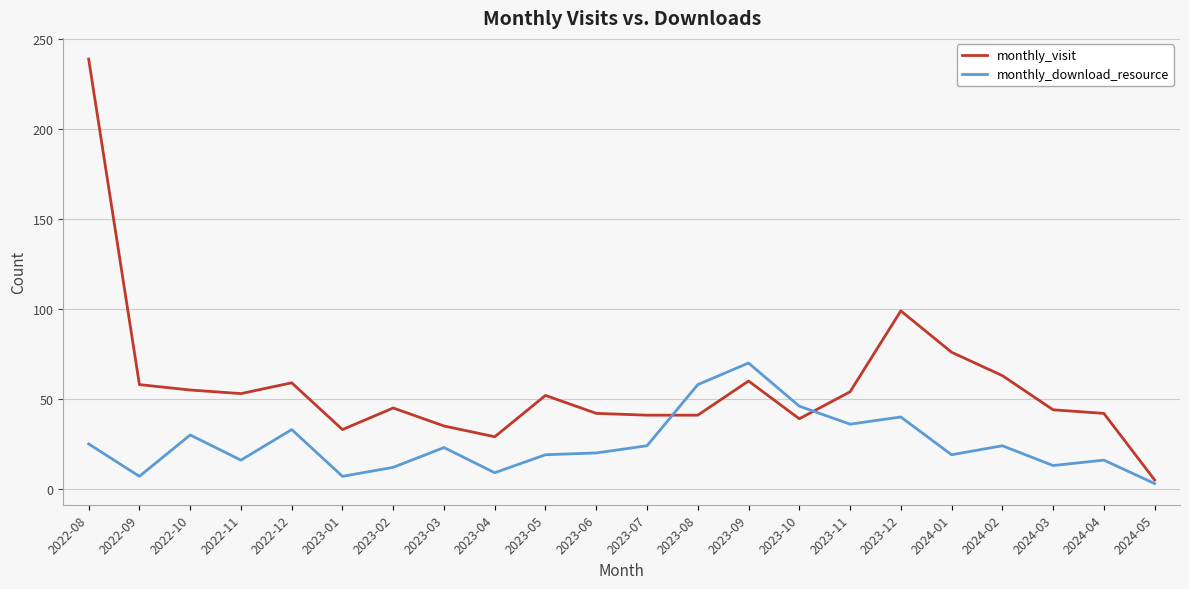

What position from the right is 2024-02?

4